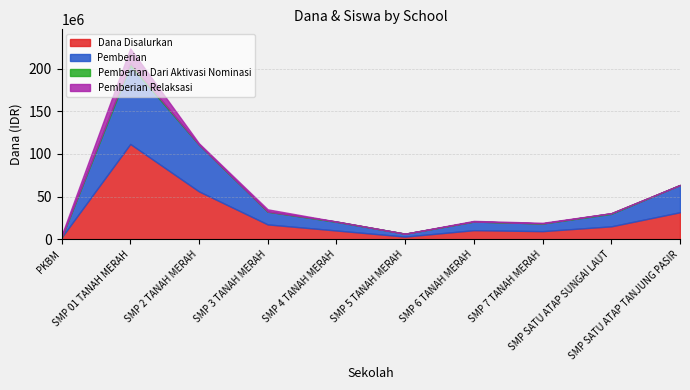

At which category does Pemberian reach its first local valley?

SMP NEGERI 5 TANAH MERAH